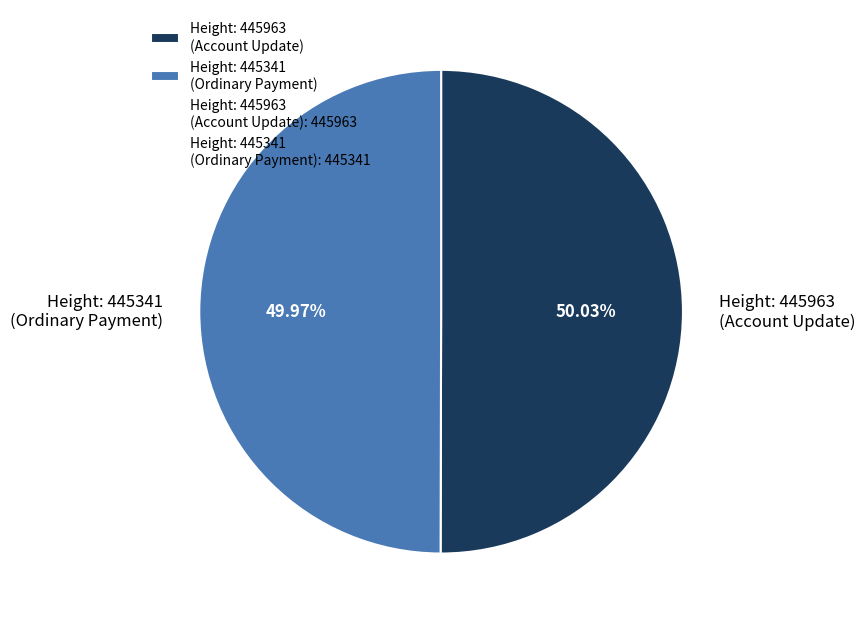

Count the number of slices in the pie.

2